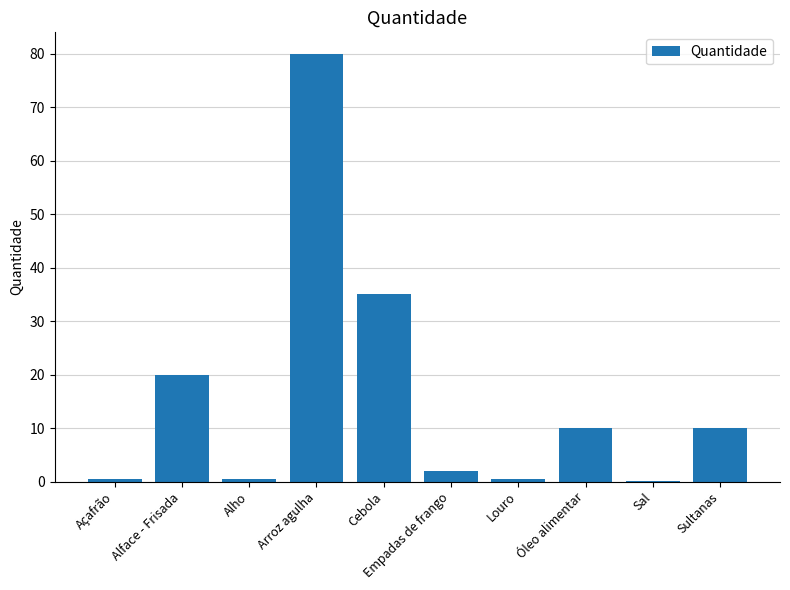

True or false: the data shows 80.0 at Arroz agulha.

True